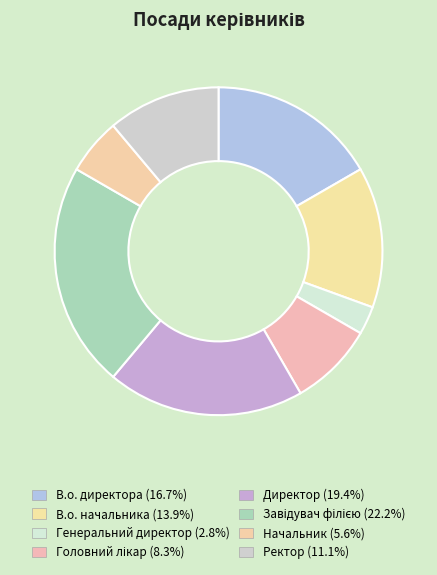

Is it true that Начальник is 6% of the pie?

True